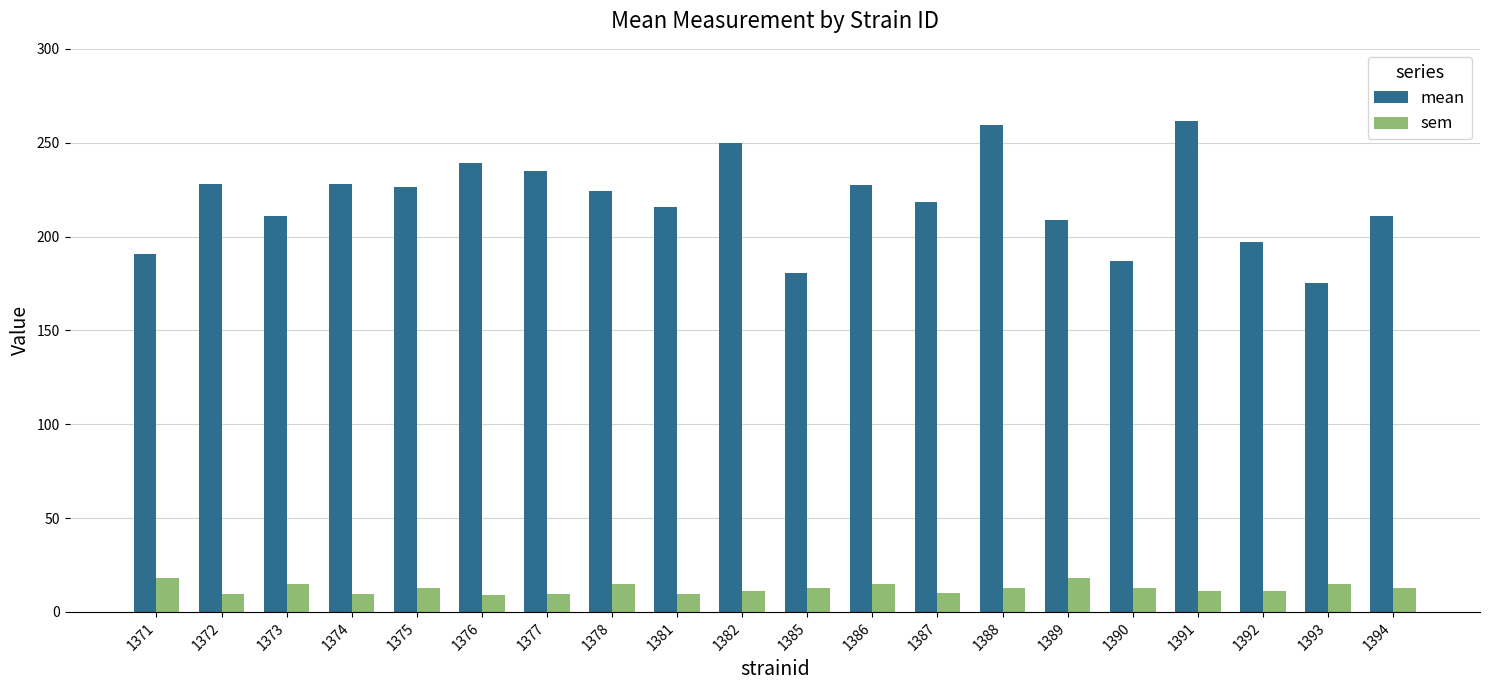

What is the maximum value shown in the chart?

261.4